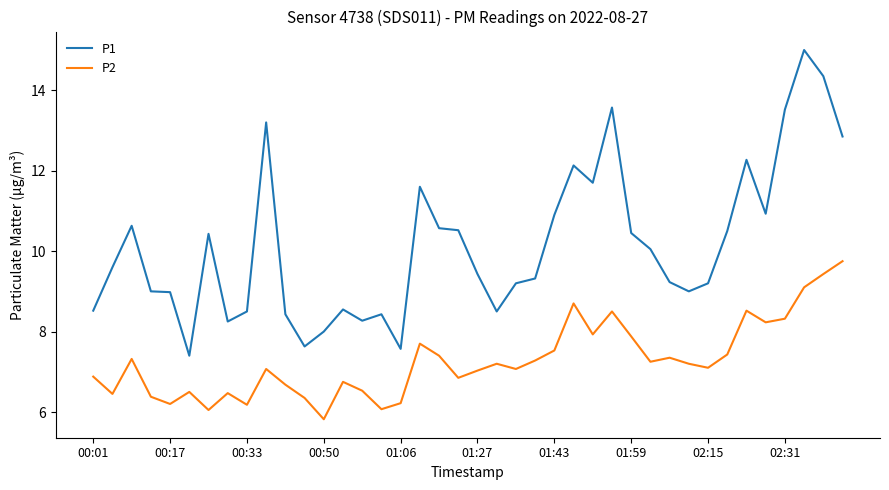

What is the highest value of the P2 series?

9.8